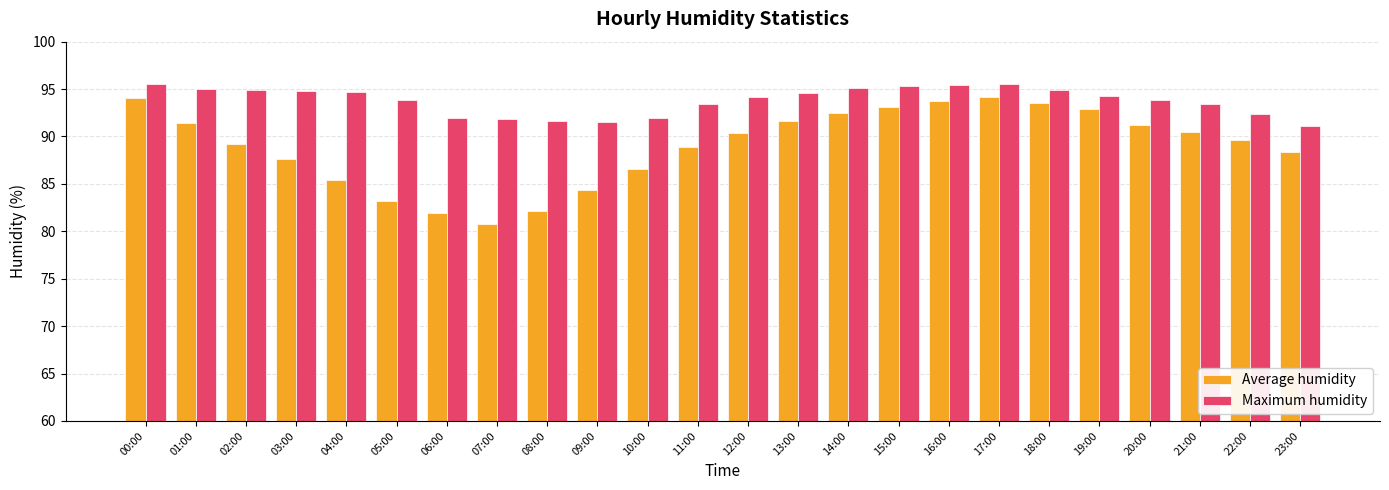

Which series changed the most between 07:00 and 11:00?

Average humidity